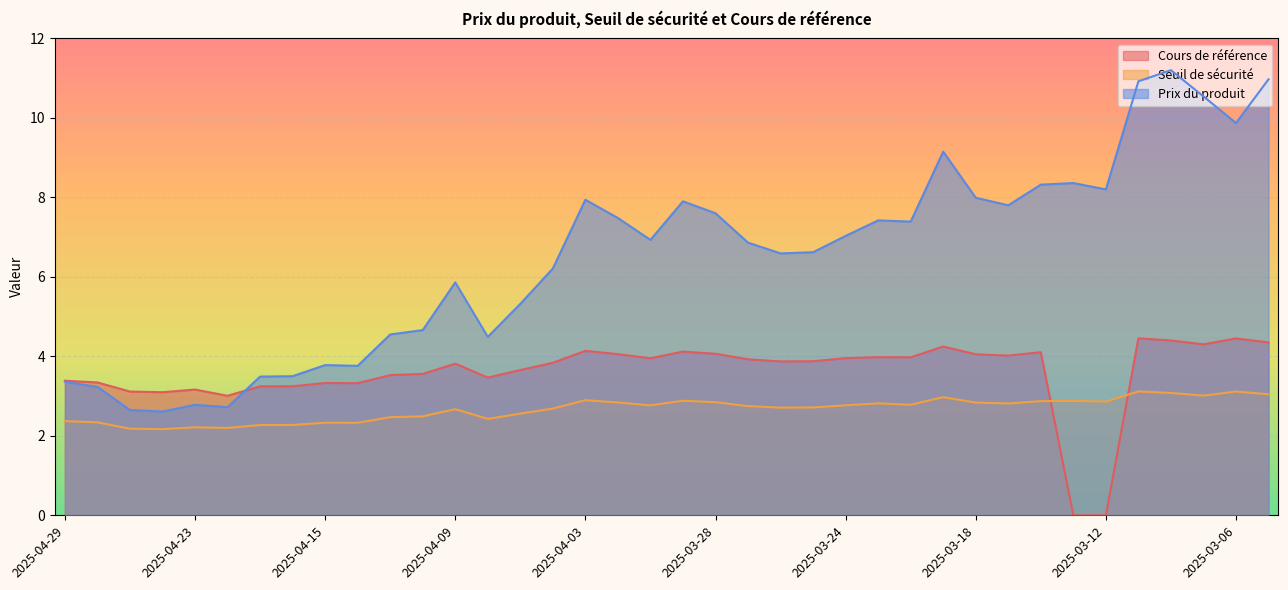

At which category is the sum across all series the highest?

2025-03-10